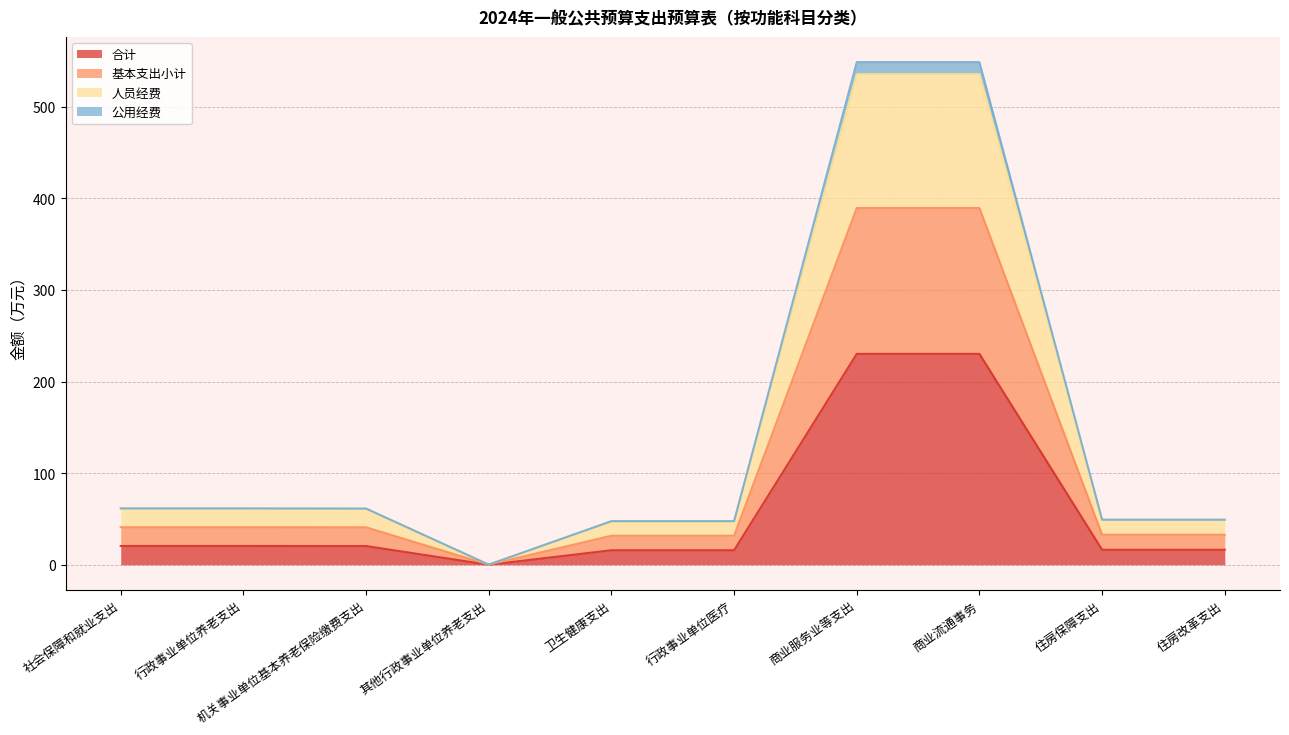

What is the total value across all series at 住房保障支出?

49.2